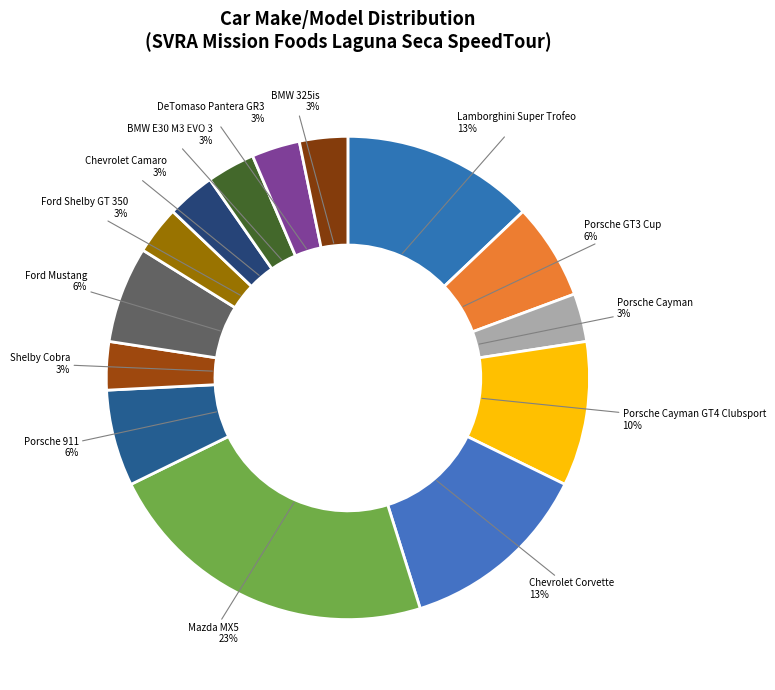

How many slices are in this pie chart?

14